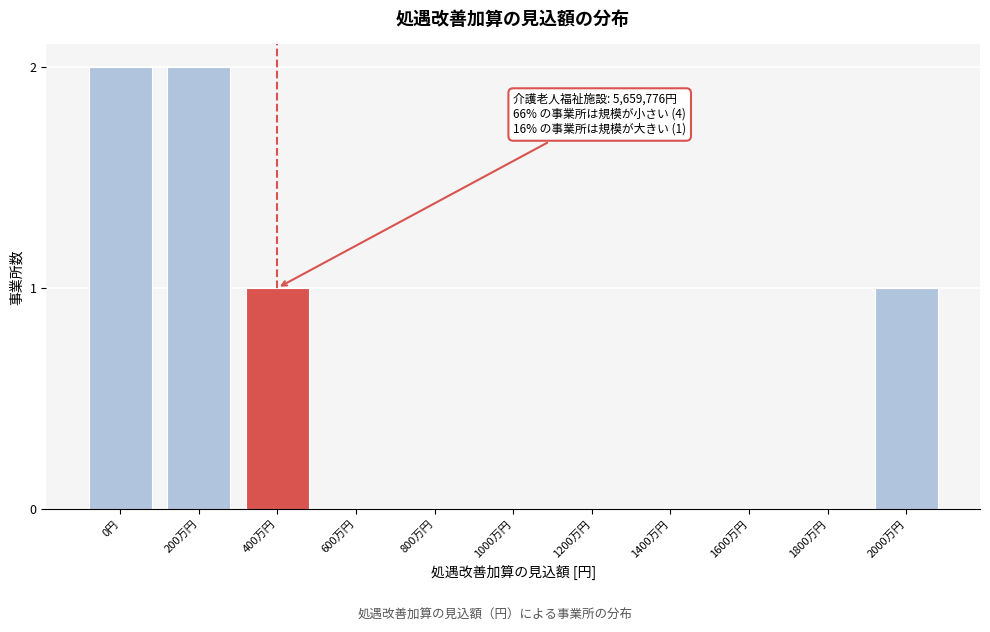

Reading right to left, list all the values displayed in this chart.

2000万円=1	1800万円=0	1600万円=0	1400万円=0	1200万円=0	1000万円=0	800万円=0	600万円=0	400万円=1	200万円=2	0円=2